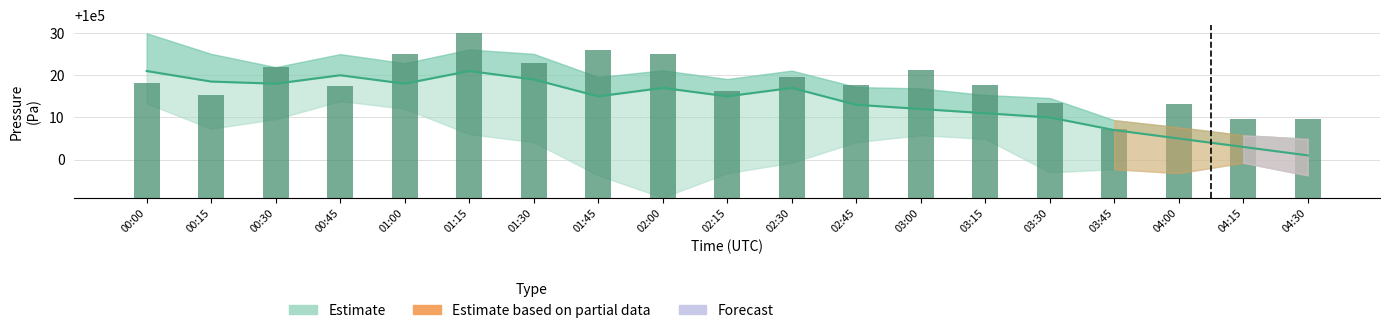

What is the sum of all values?

518.1